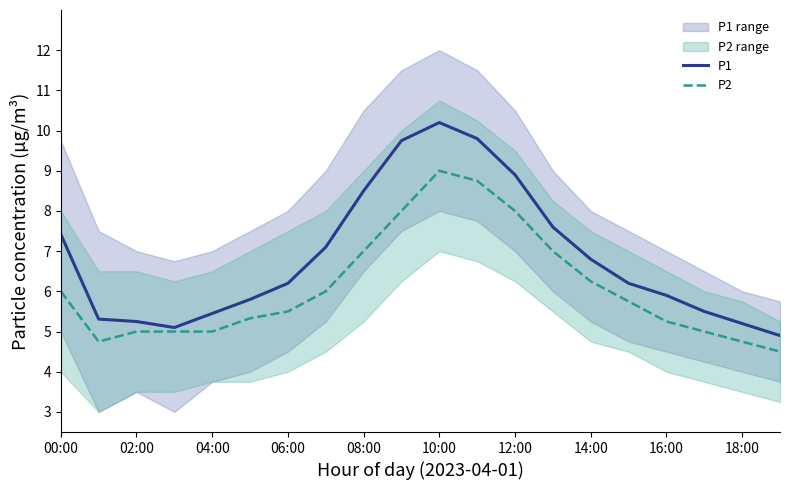

The value of P2 at 04:00 is 7.6. True or false?

False